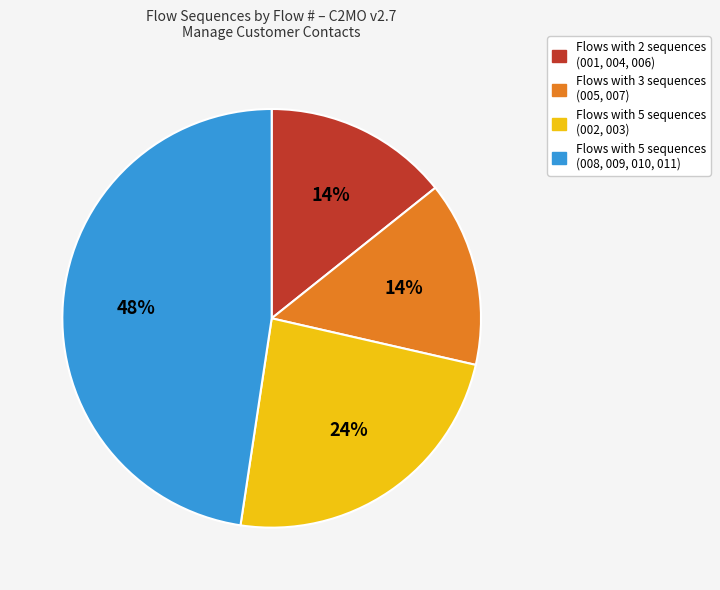

The Flows with 2 sequences (001, 004, 006) slice represents 14% of the pie. True or false?

True